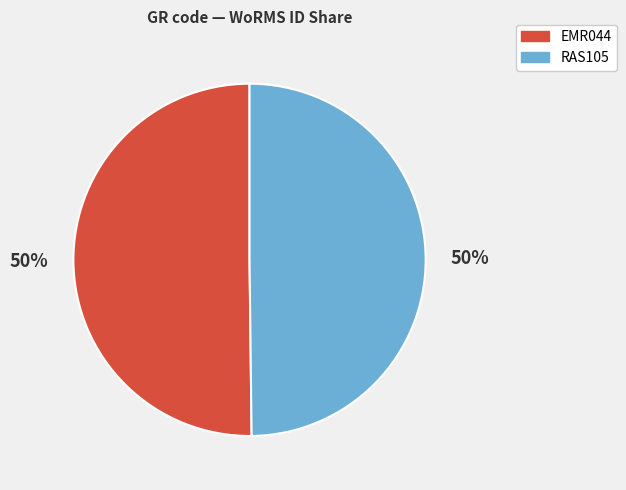

Approximately how many times larger is the value at EMR044 compared to RAS105?

1.0